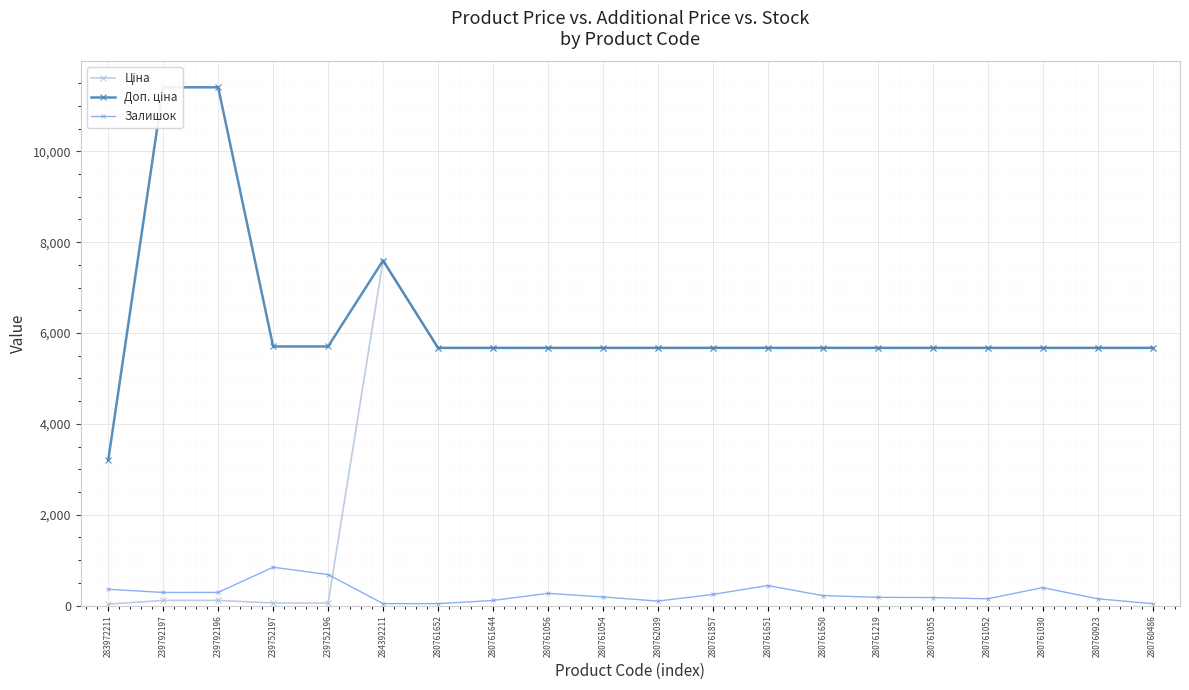

What is the label of the 7th point from the left?

280761652